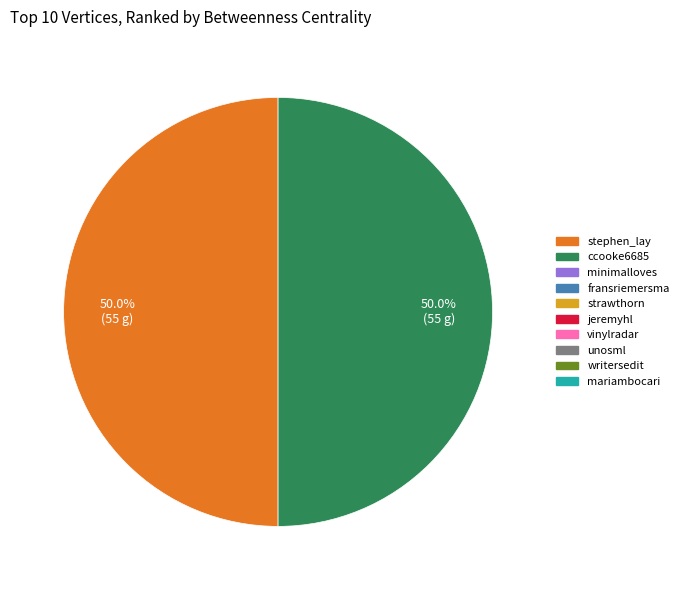

What is the smallest slice in the pie chart?

minimalloves